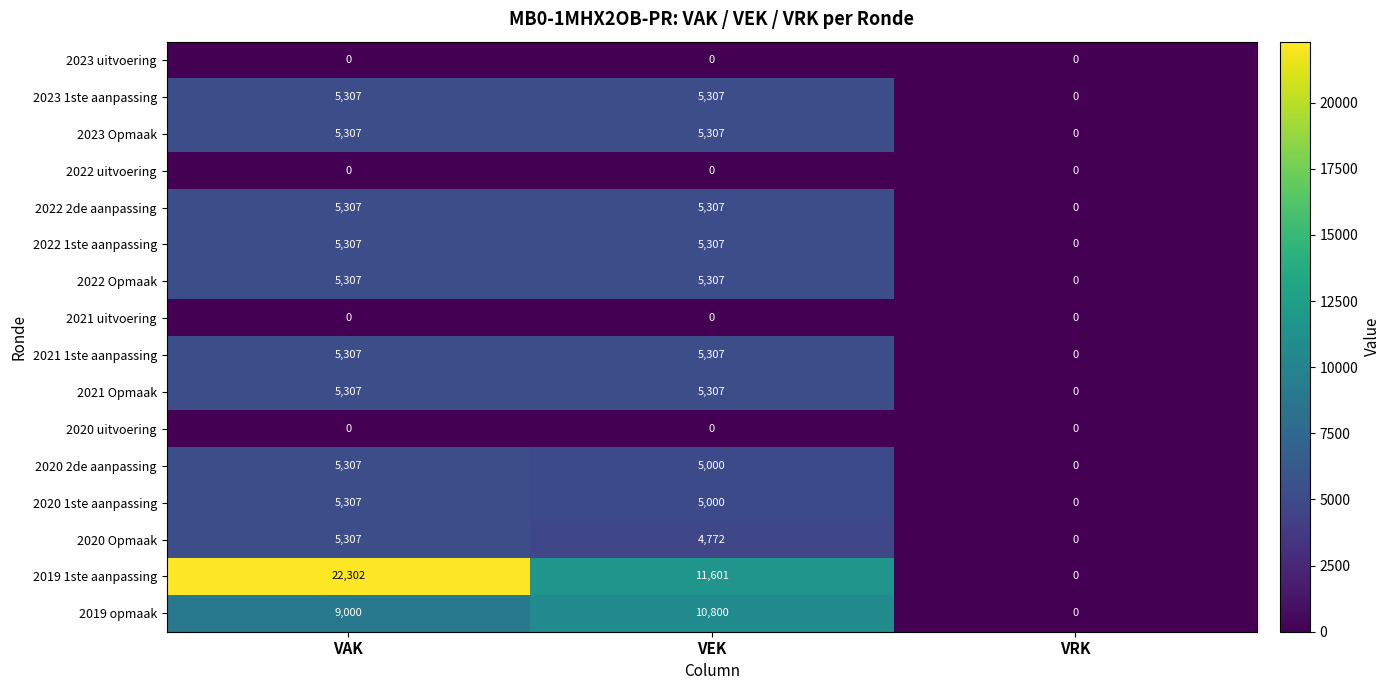

True or false: 2021 Opmaak has a value of 0 at VRK.

True